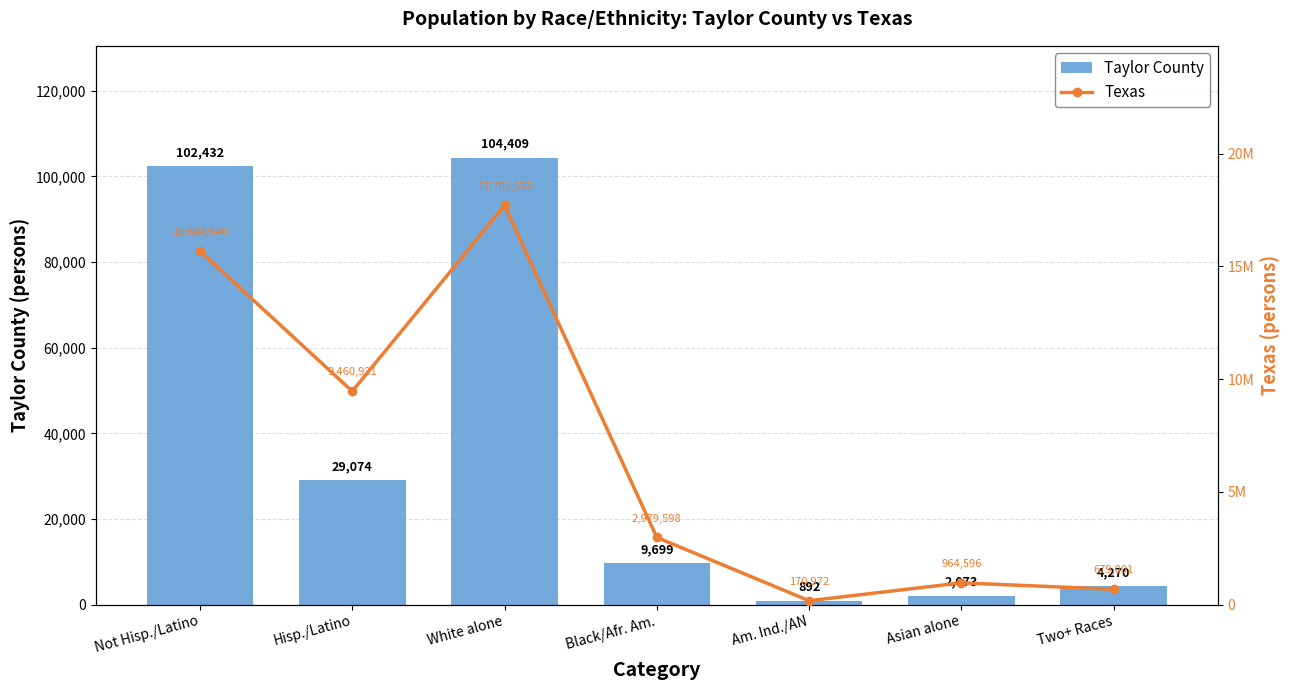

Is the value of Texas at Asian alone greater than the value of Taylor County at Hisp./Latino?

Yes